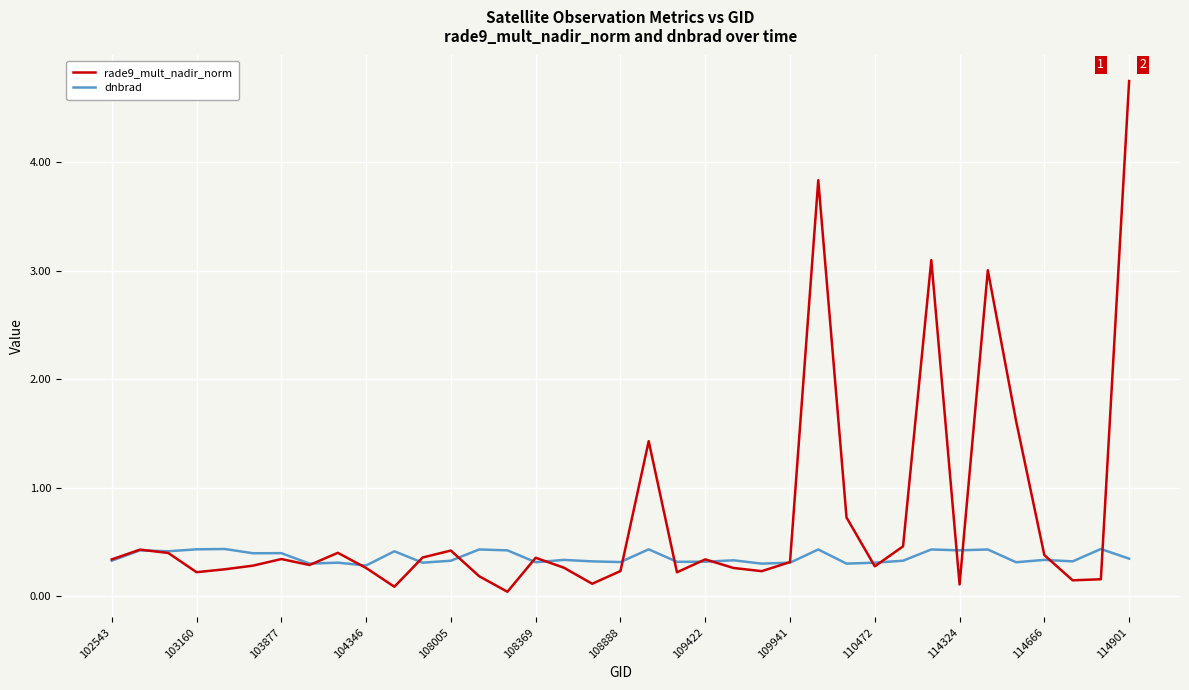

Which series has the largest range (max minus min)?

rade9_mult_nadir_norm